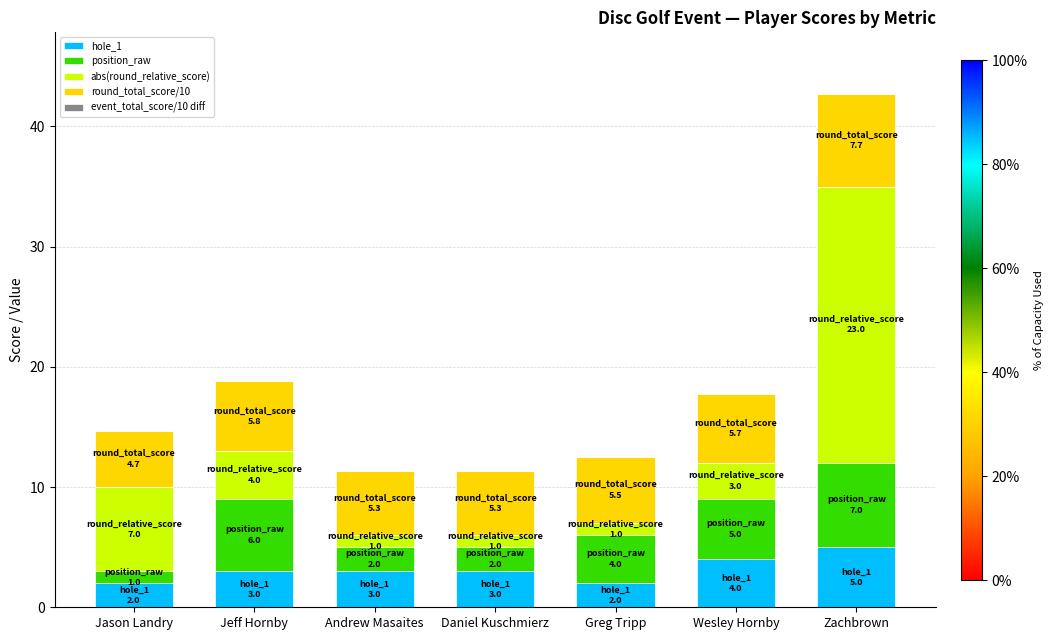

At which category is the sum across all series the highest?

Zachbrown